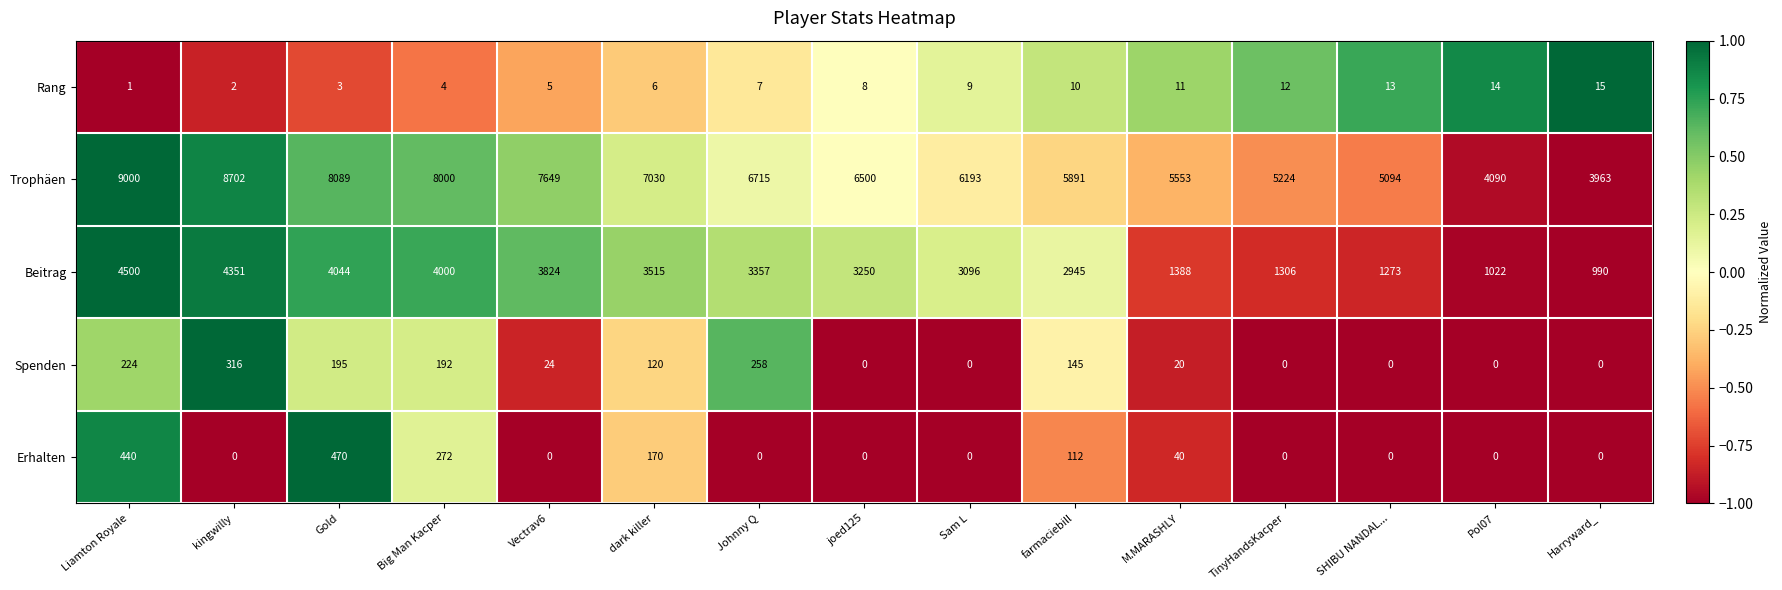

What is the difference between the second highest and second lowest values in the Rang series?

12